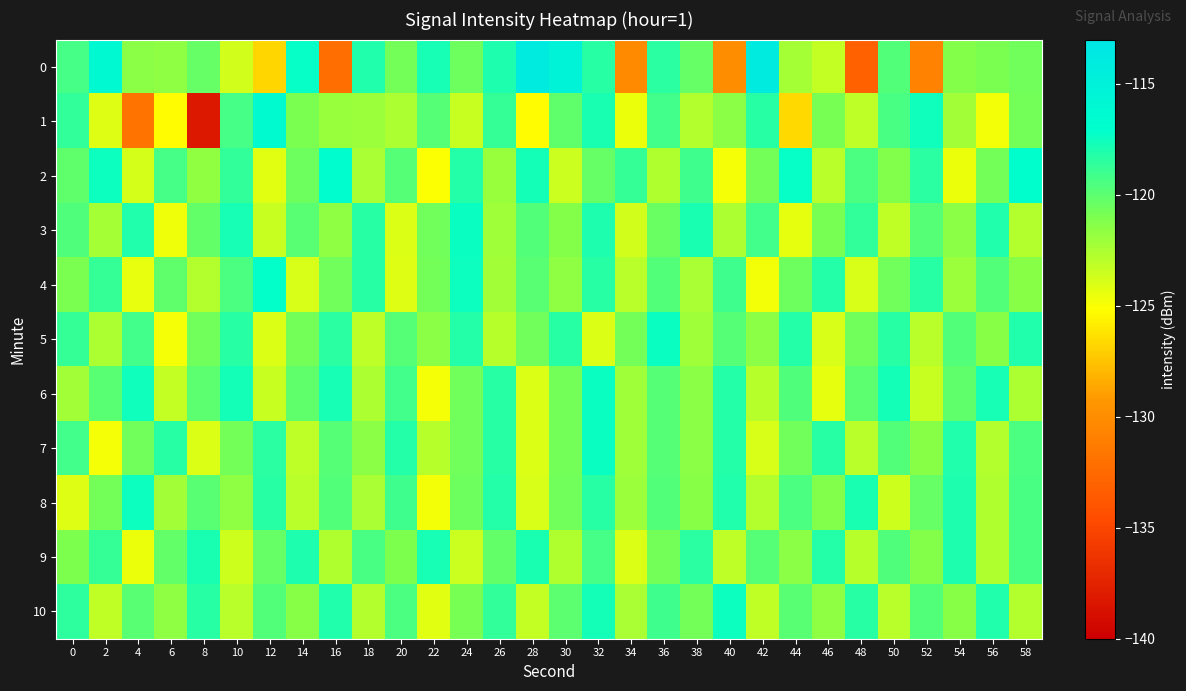

What is the total value across all series at 56?

-1329.9